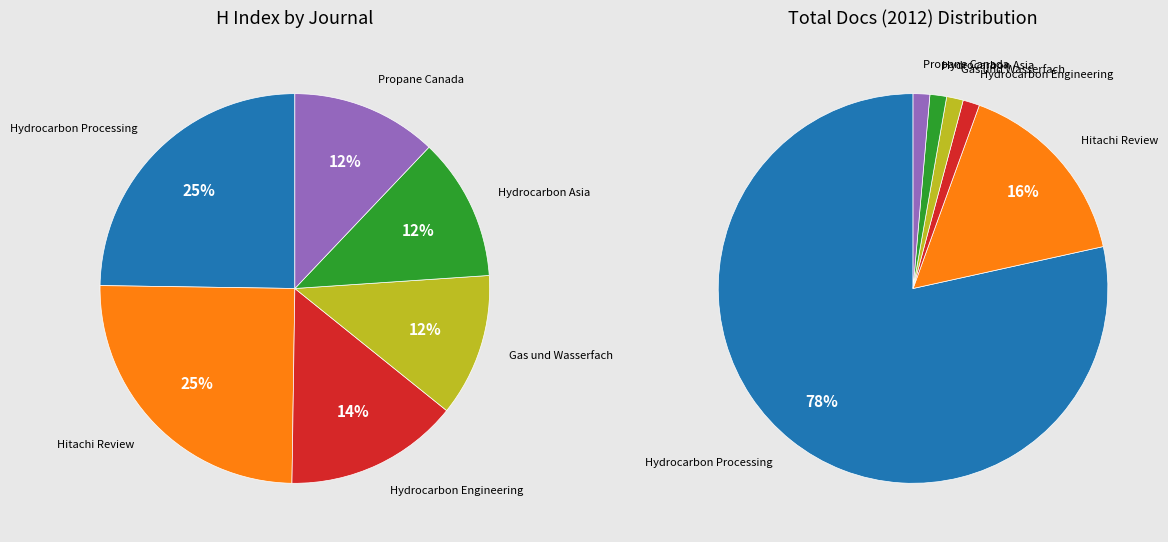

How many slices are in this pie chart?

6